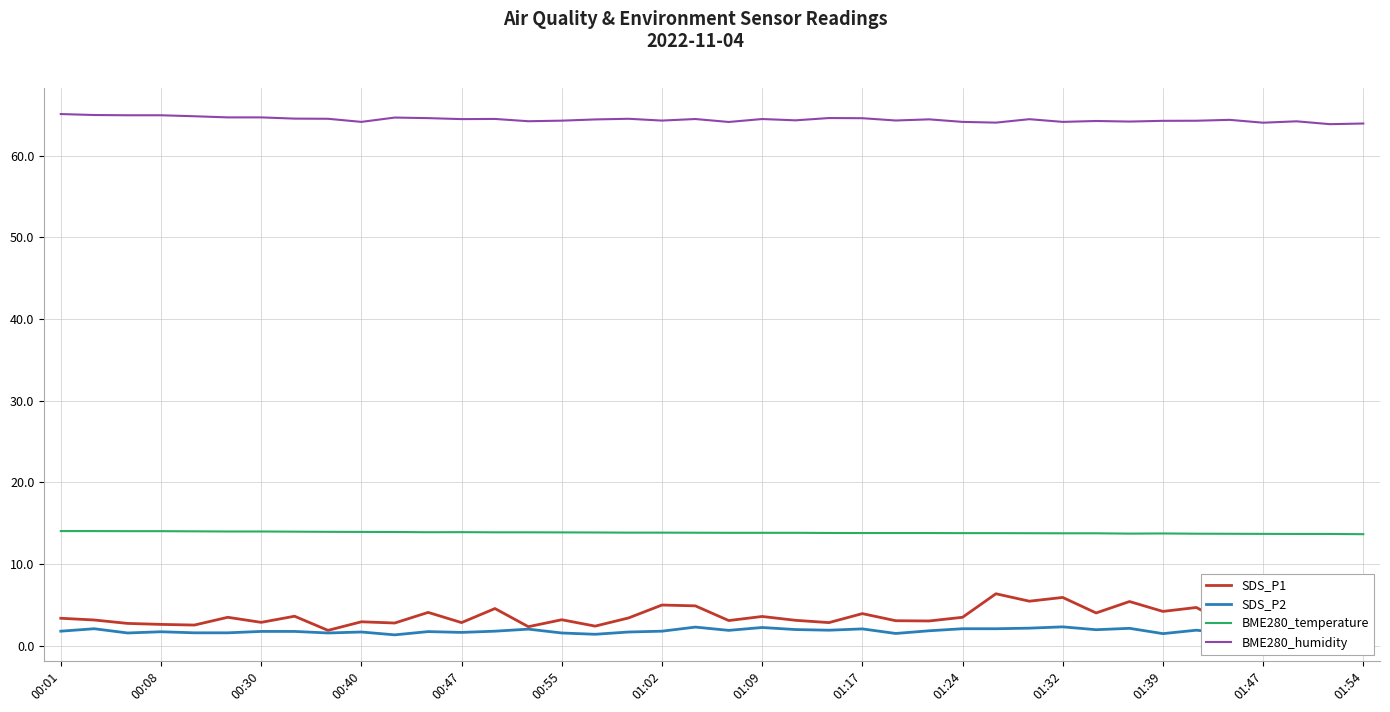

Which series has the widest spread of values?

SDS_P1